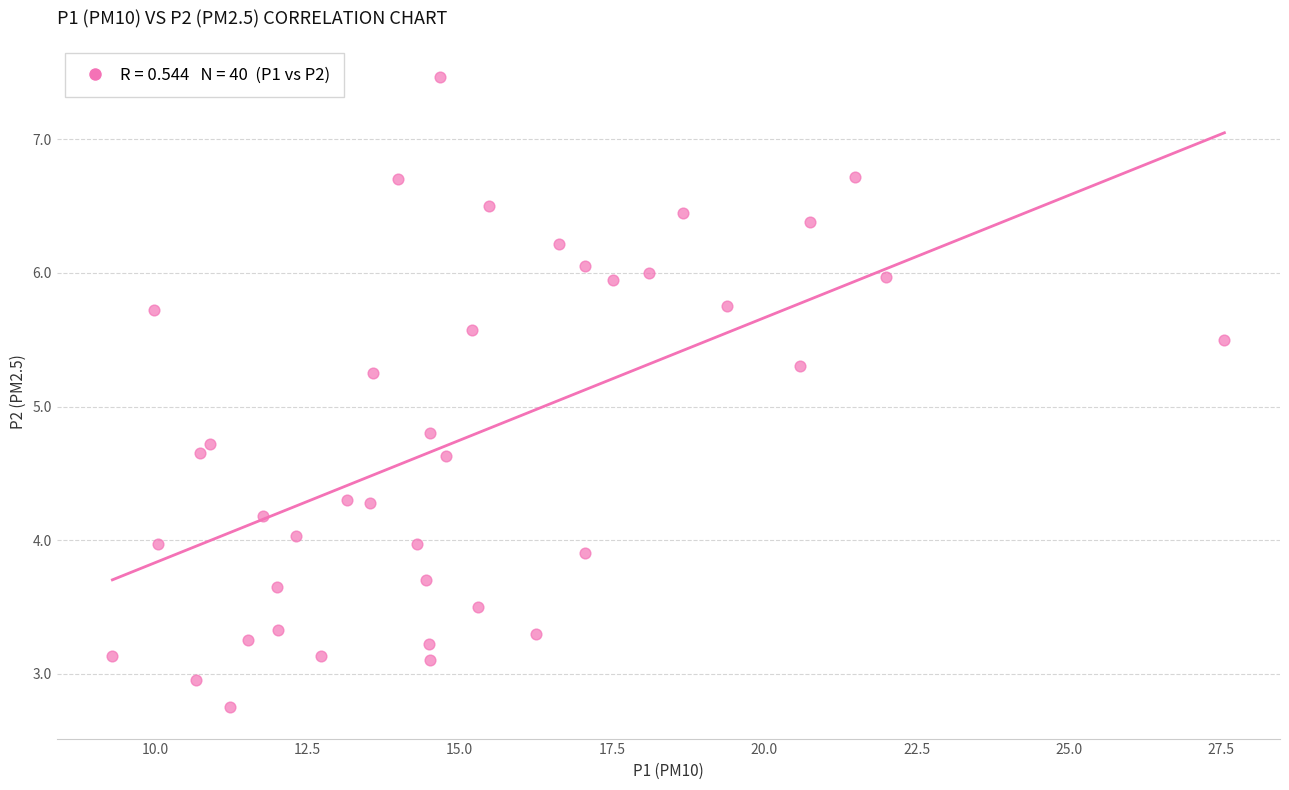

What is the range of X values (max minus min)?

18.2